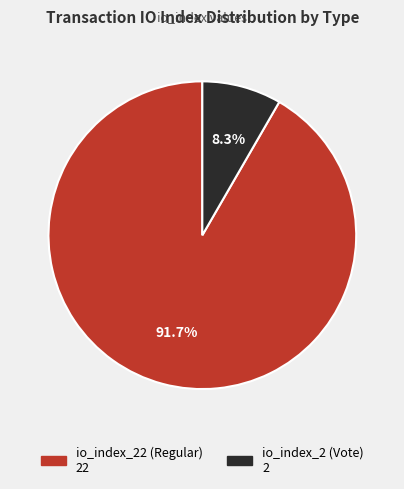

To the nearest percent, what is the combined percentage of io_index_2 (Vote) and io_index_22 (Regular)?

100%